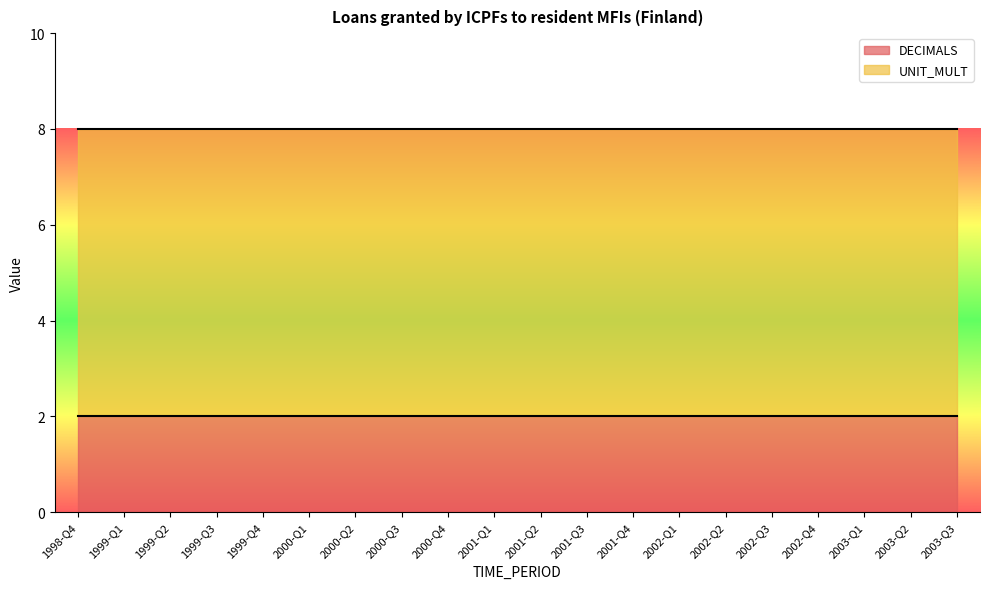

True or false: UNIT_MULT and DECIMALS intersect in this chart.

False